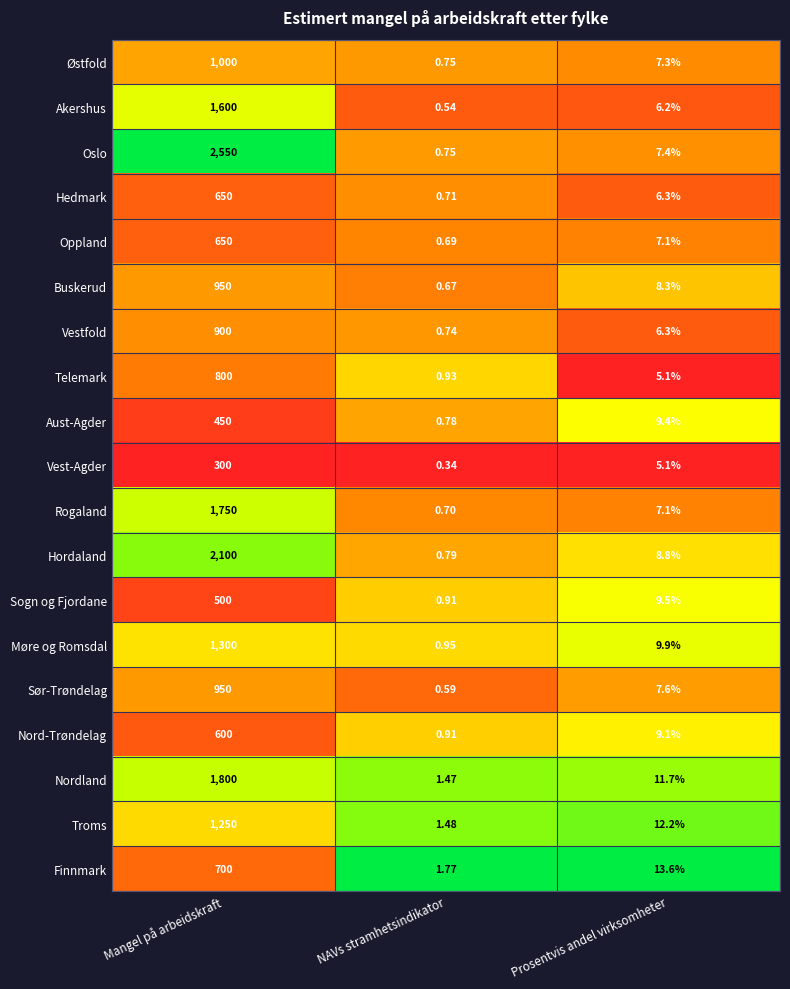

At which label is Nord-Trøndelag closest to 300?

Prosentvis andel virksomheter